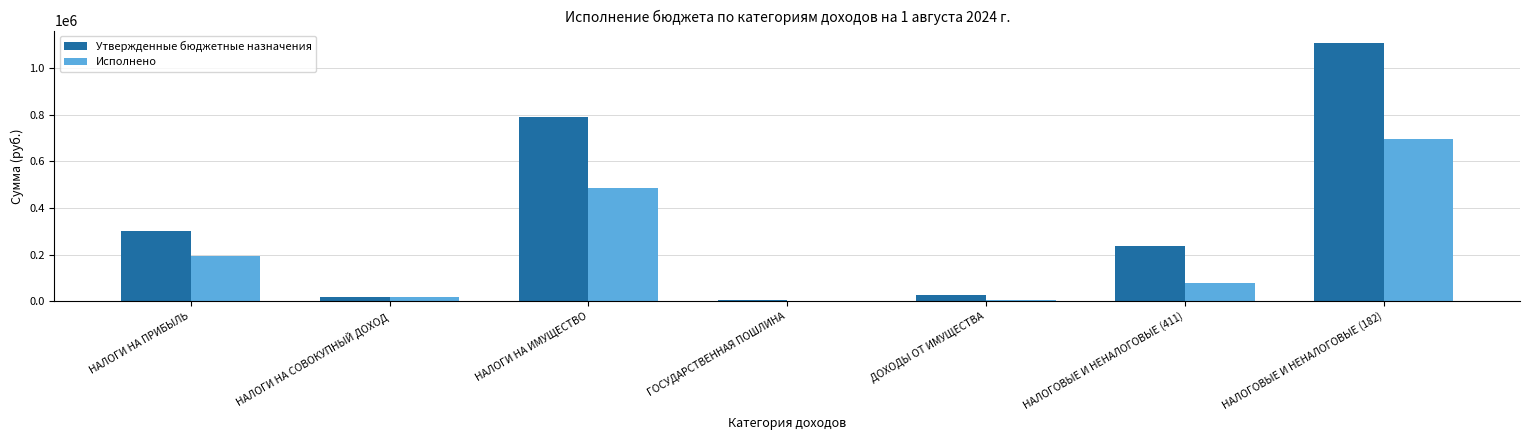

At which category is the sum across all series the highest?

НАЛОГОВЫЕ И НЕНАЛОГОВЫЕ (182)